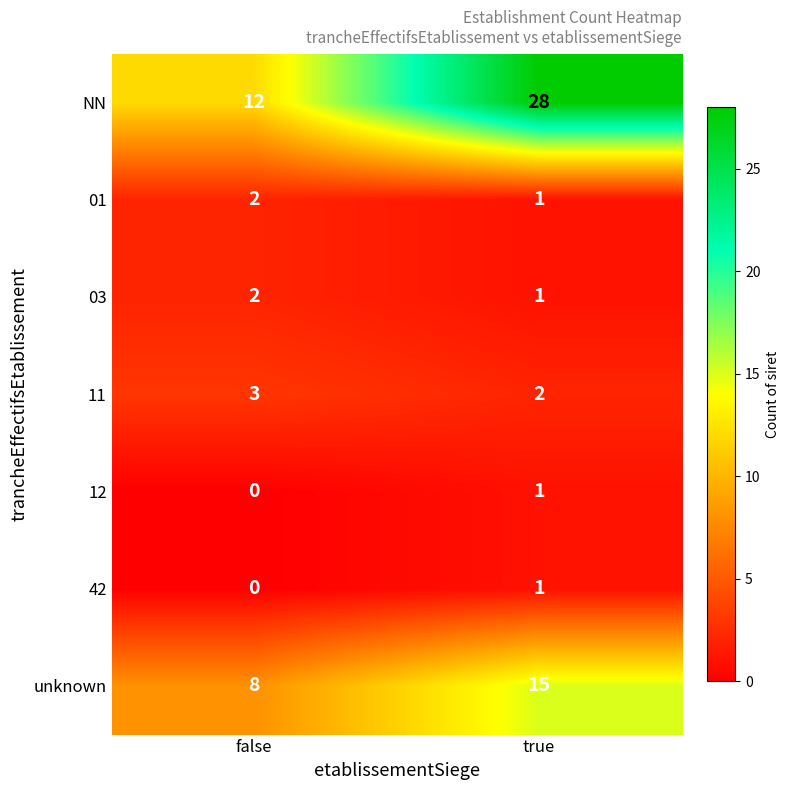

Reading left to right, extract all data points from this chart.

NN: 12	28
01: 2	1
03: 2	1
11: 3	2
12: 0	1
42: 0	1
unknown: 8	15